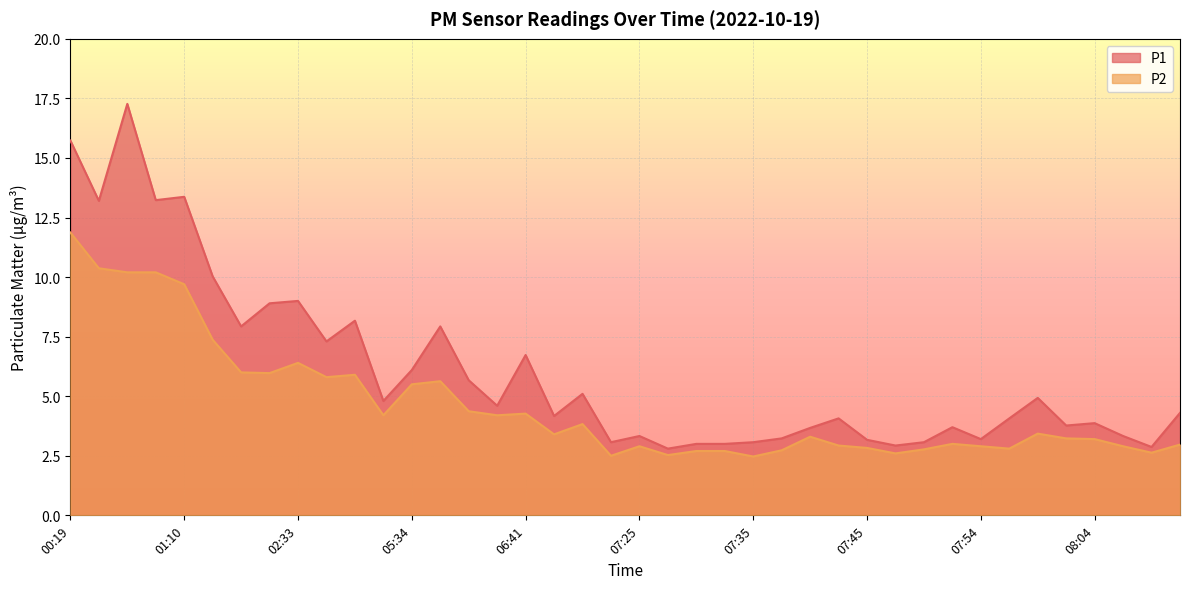

True or false: P2 has a value of 2.5 at 07:27.

True